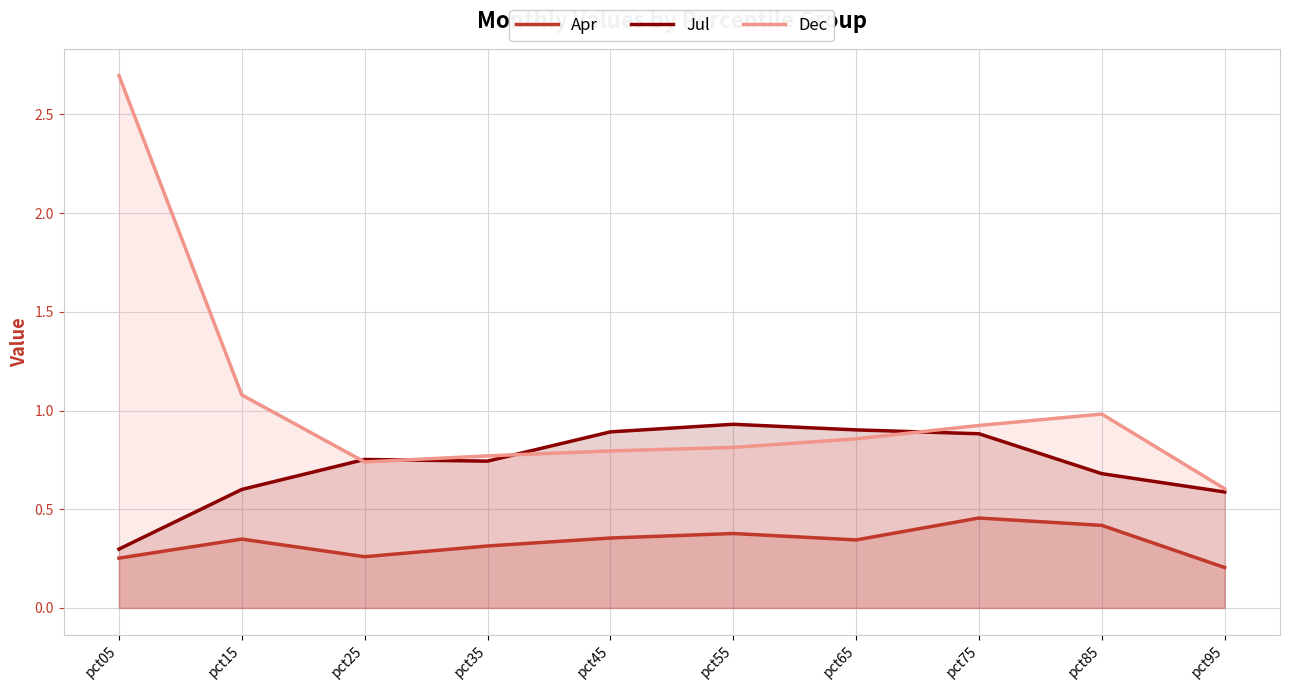

What is the difference between the highest and lowest values at pct35?

0.5